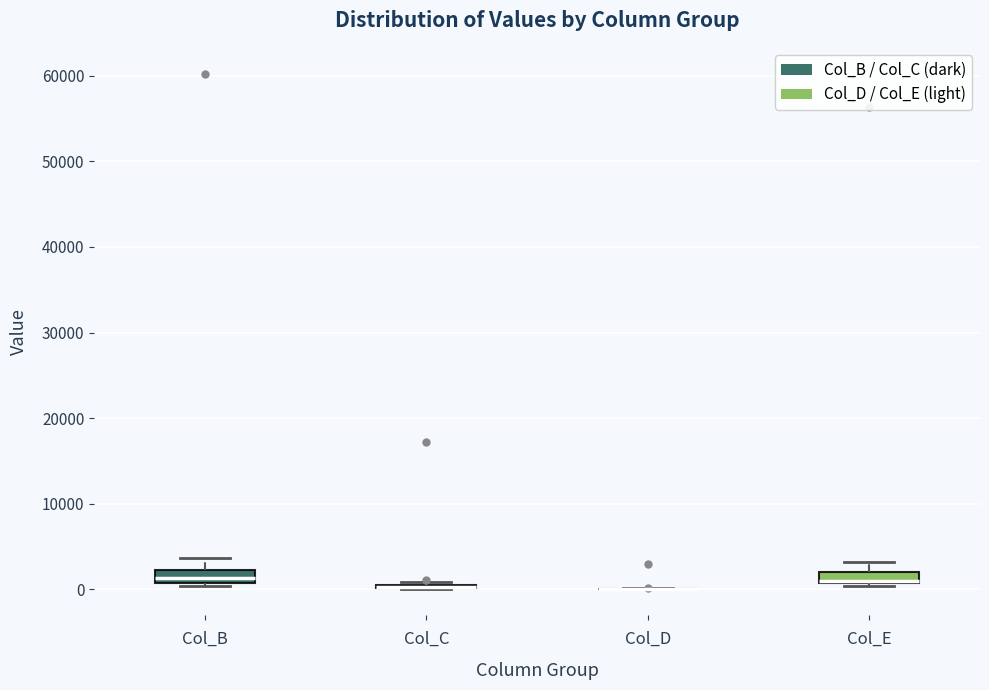

Where is the upper edge of the box for Col_B on the y-axis? The values are not printed on the chart, so give them approximately, as read against the axis.

2000